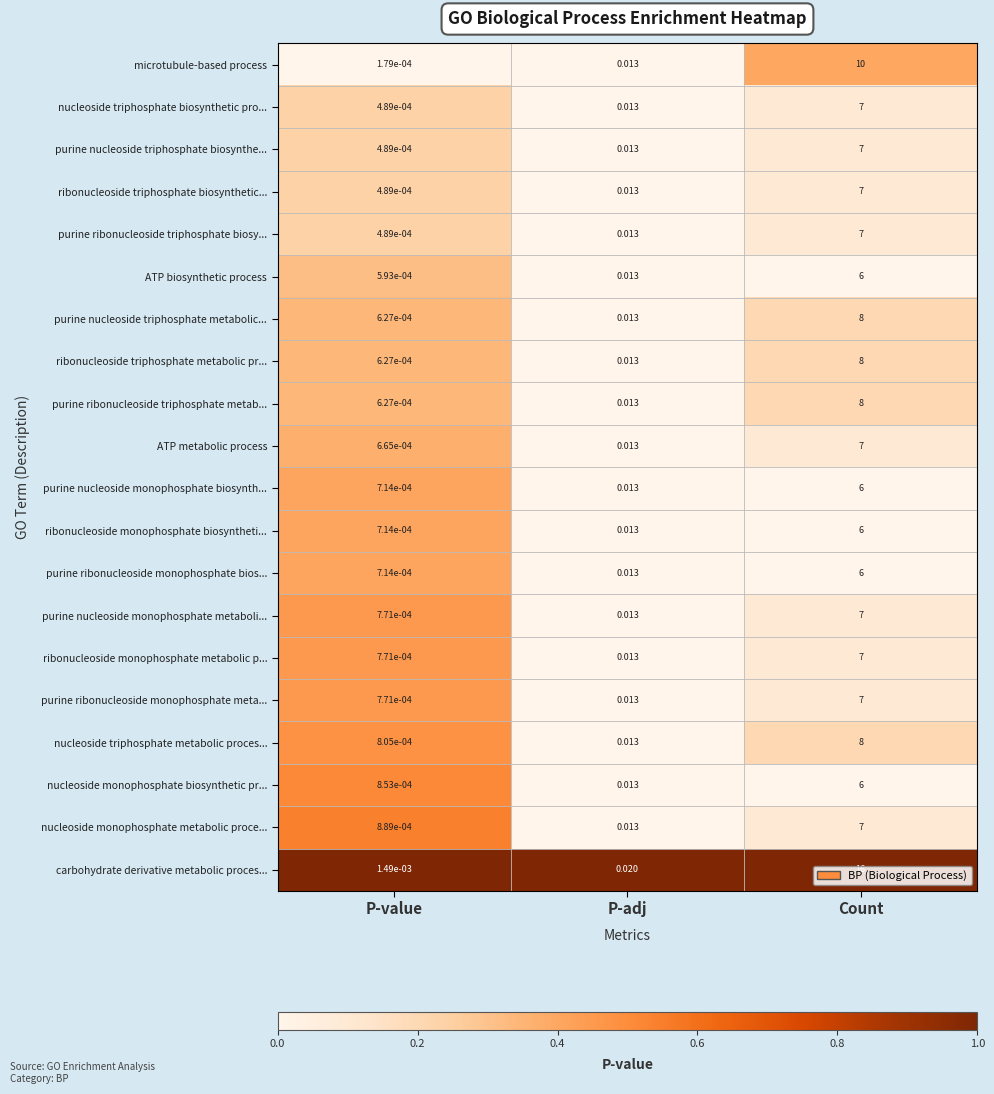

Rank the categories by ribonucleoside triphosphate metabolic pr... value from lowest to highest.

P-value, P-adj, Count